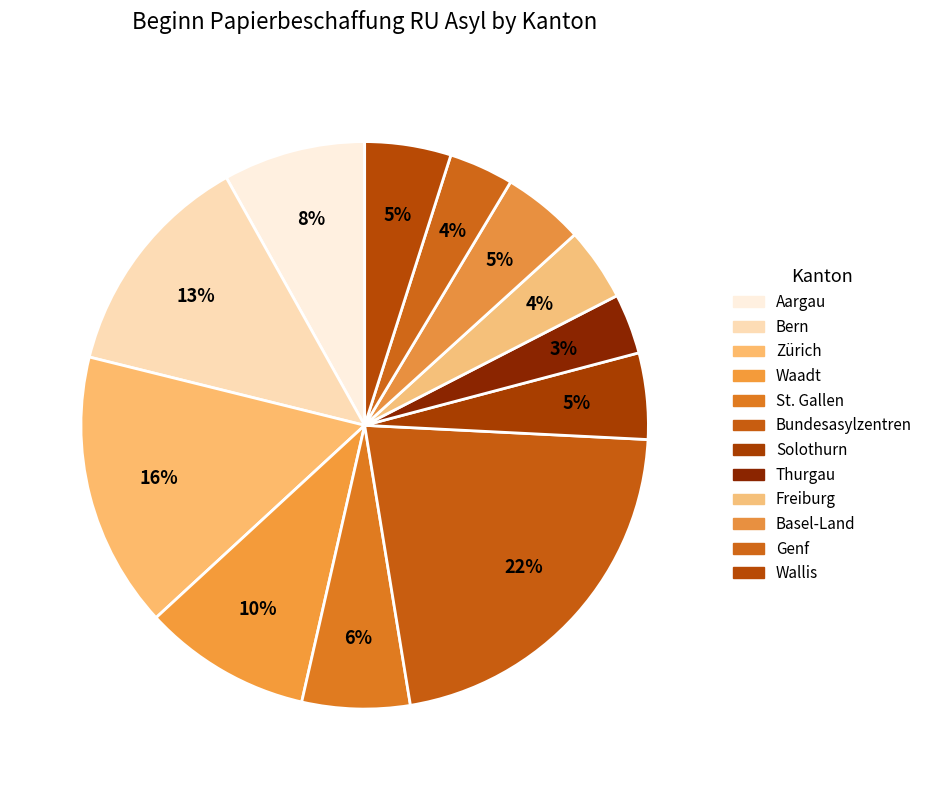

Is it true that Basel-Land is 5% of the pie?

True